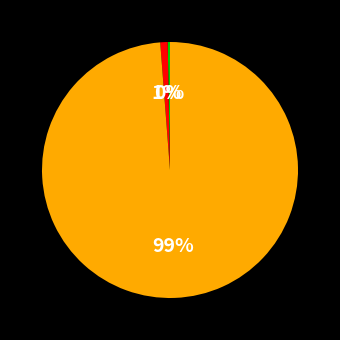

To the nearest percent, what is the average slice percentage?

33%